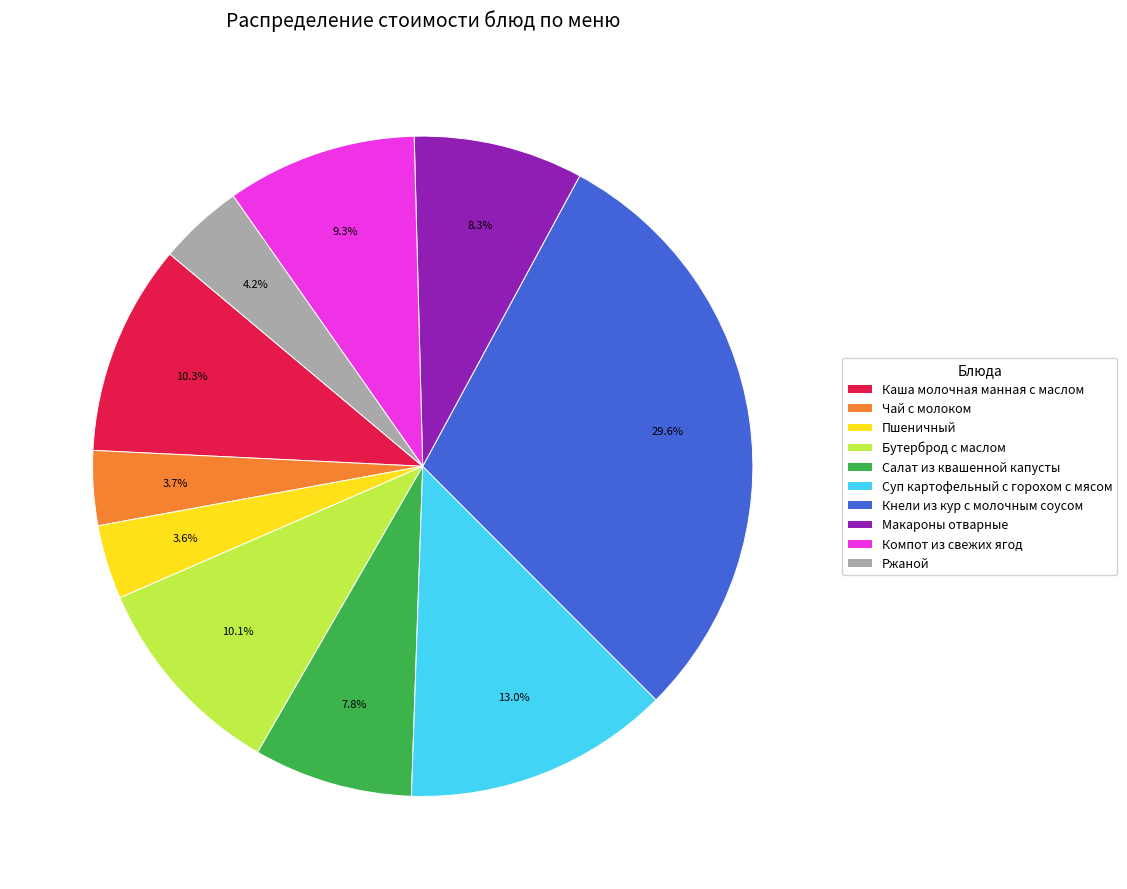

Which has a higher value, Салат из квашенной капусты or Ржаной?

Салат из квашенной капусты